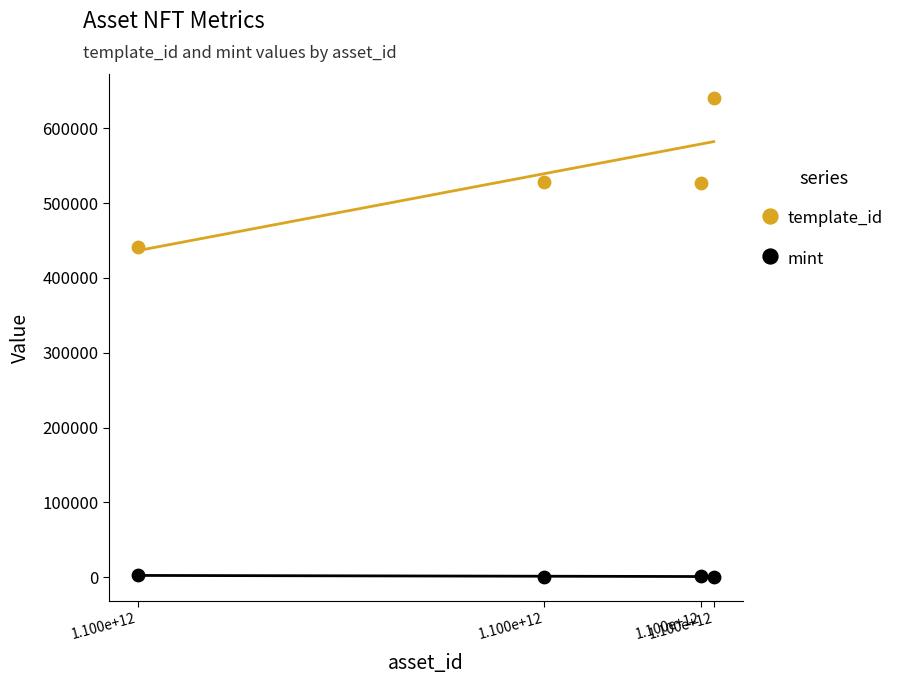

Which series contains the lowest Y value?

mint